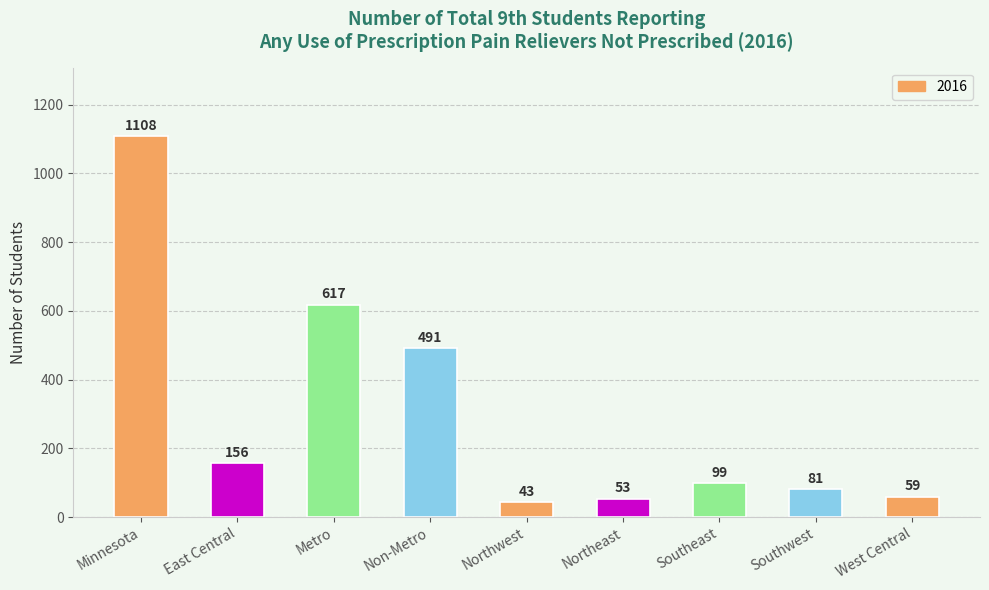

Rank the categories by value from highest to lowest.

Minnesota, Metro, Non-Metro, East Central, Southeast, Southwest, West Central, Northeast, Northwest